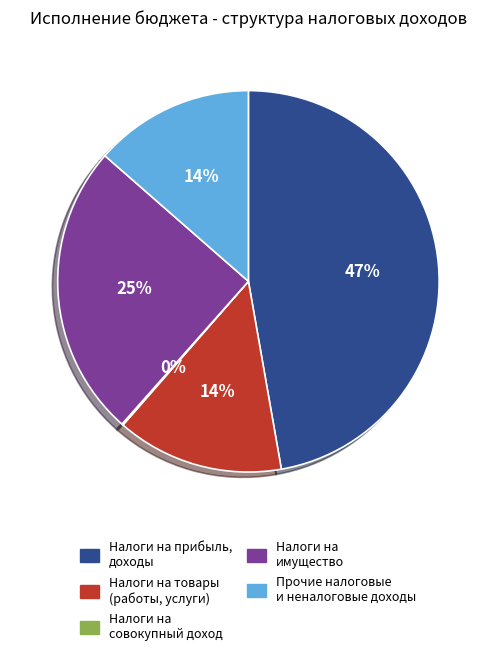

To the nearest percent, what is the average slice percentage?

20%